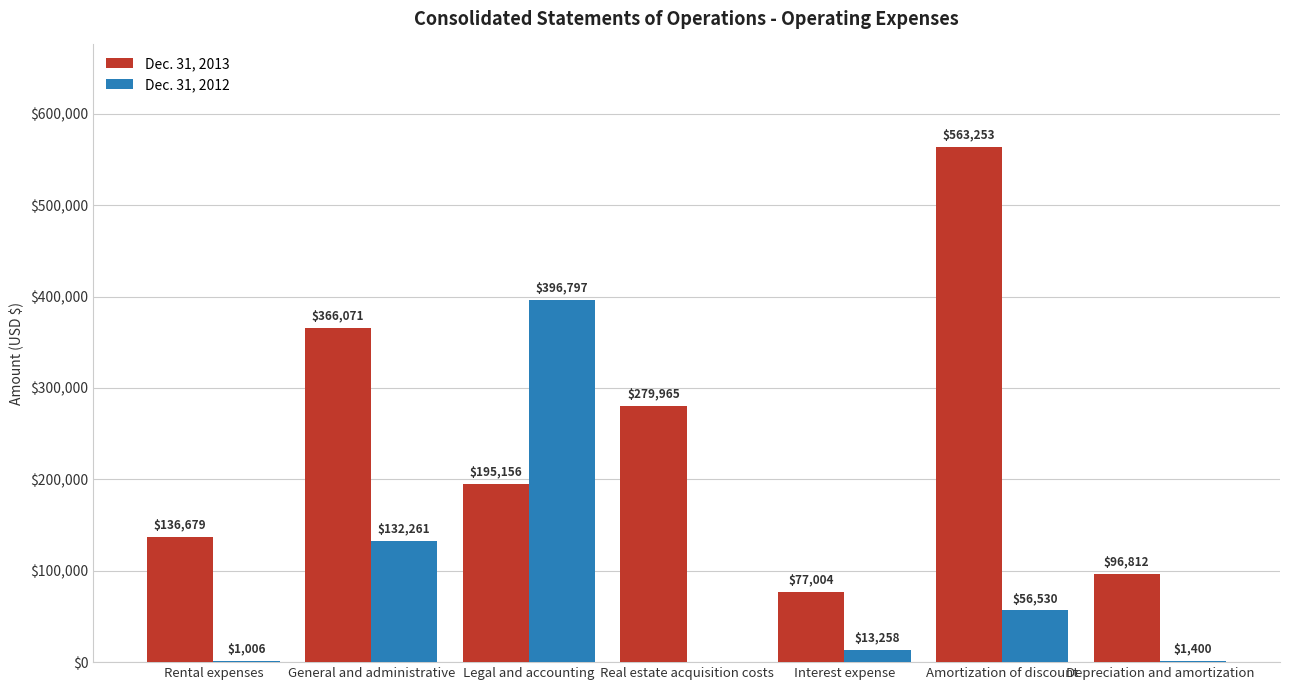

What is the sum of all Dec. 31, 2013 values?

1714940